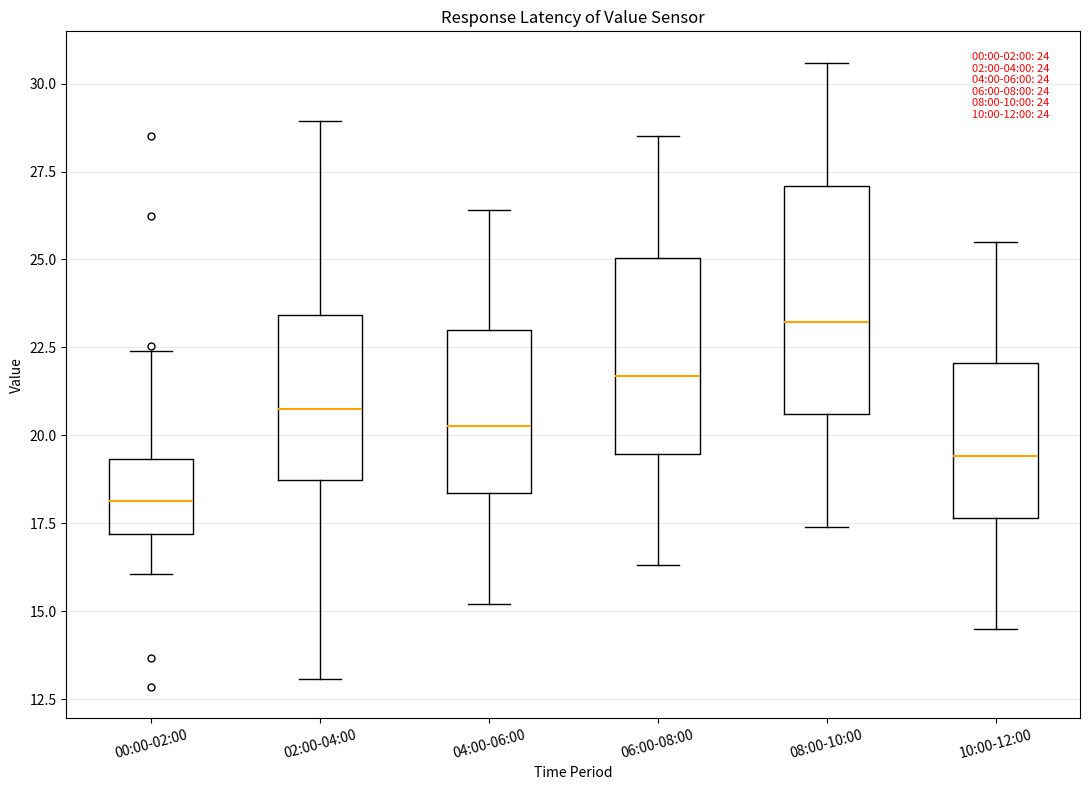

Which box has the highest median line?

08:00-10:00